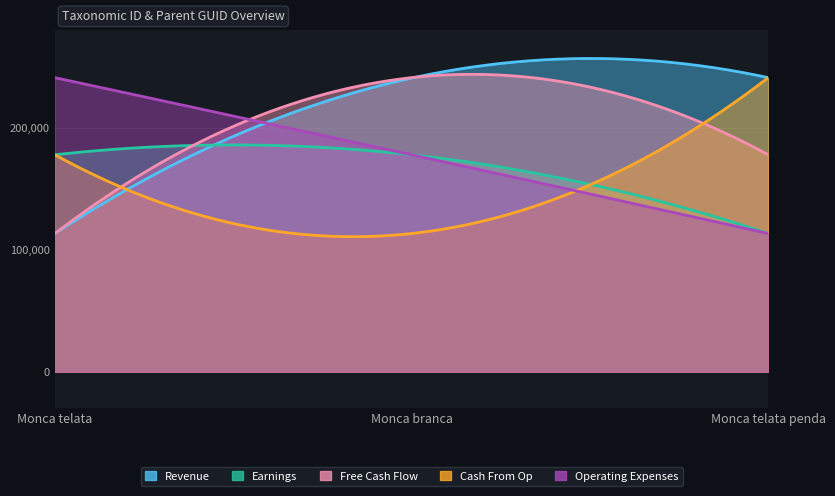

What is the label of the 3rd point from the left?

Monca telata penda